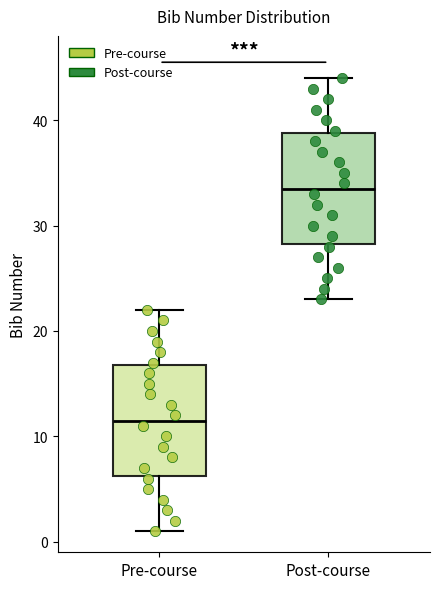

Reading left to right, transcribe this box plot: for each box, give where its median line is, the range the box spans, and where its two whiskers end, as read against the y-axis. The values are not printed on the chart, so give them approximately, as read against the axis.

Pre-course: median 12, box 6 to 17, whiskers 1 to 22
Post-course: median 34, box 28 to 39, whiskers 23 to 44